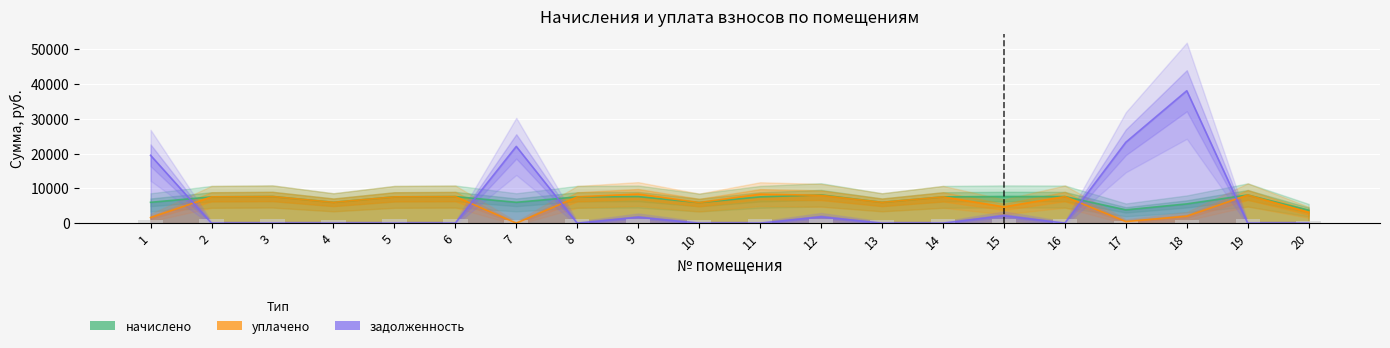

At which label does уплачено first exceed 7563?

2